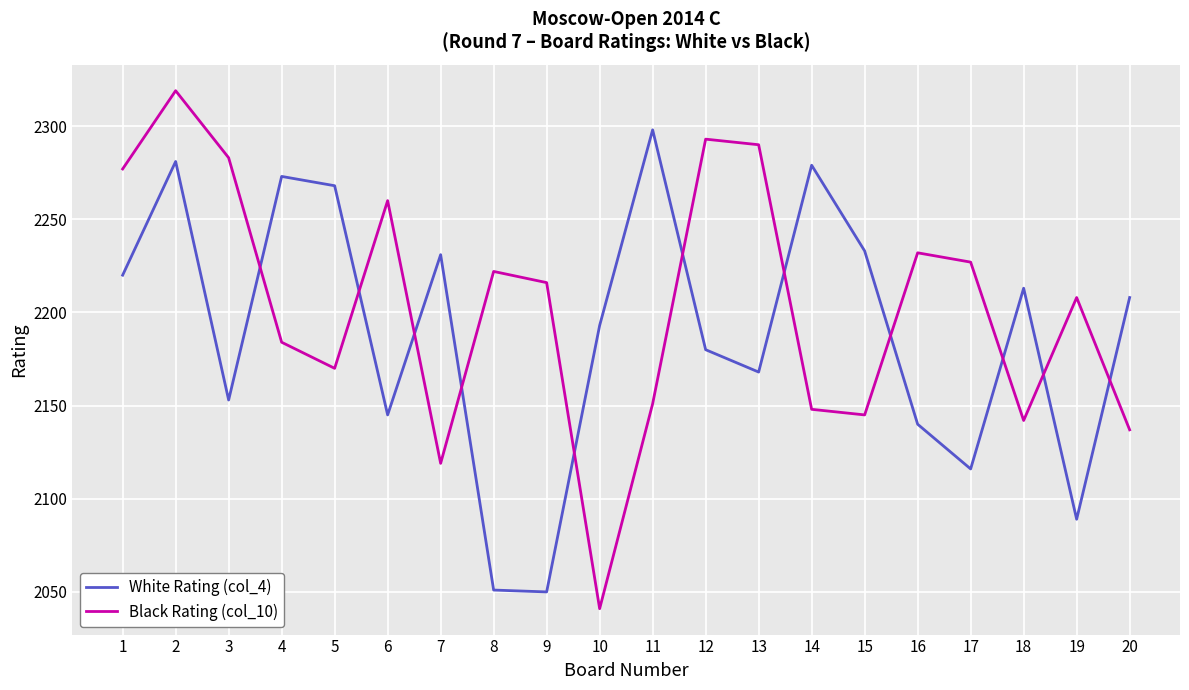

What is the total value across all series at 16?

4372